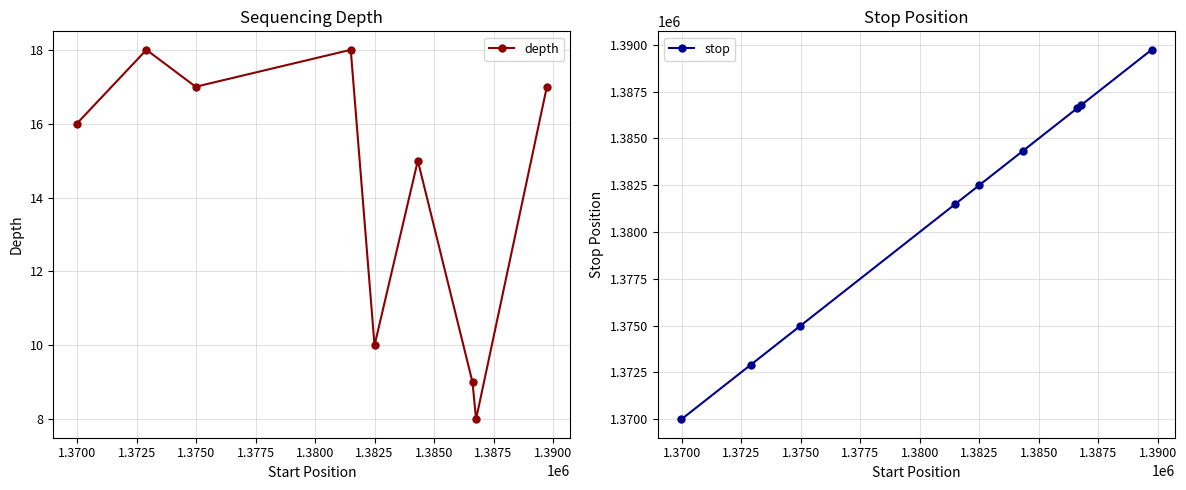

Which series has the widest spread of values?

stop